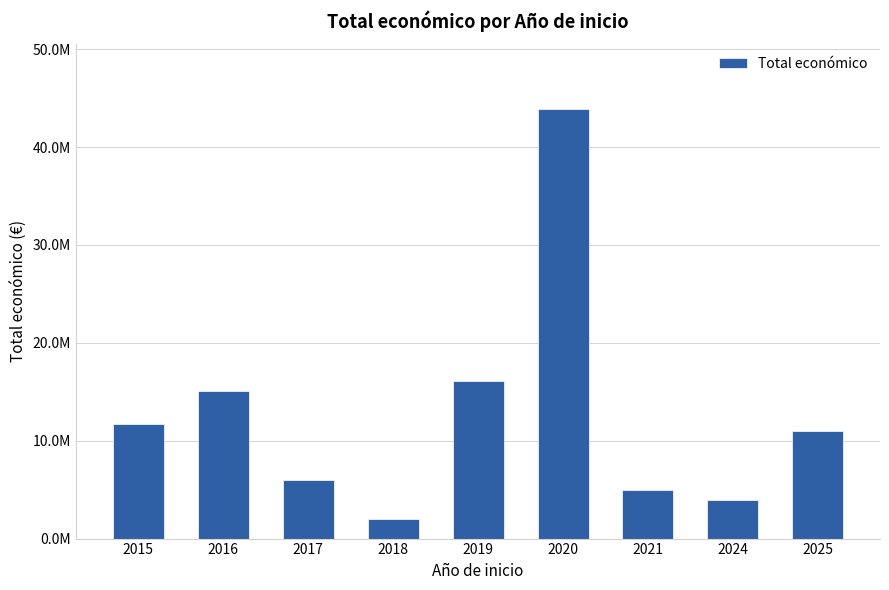

What is the sum of all values?

114702625